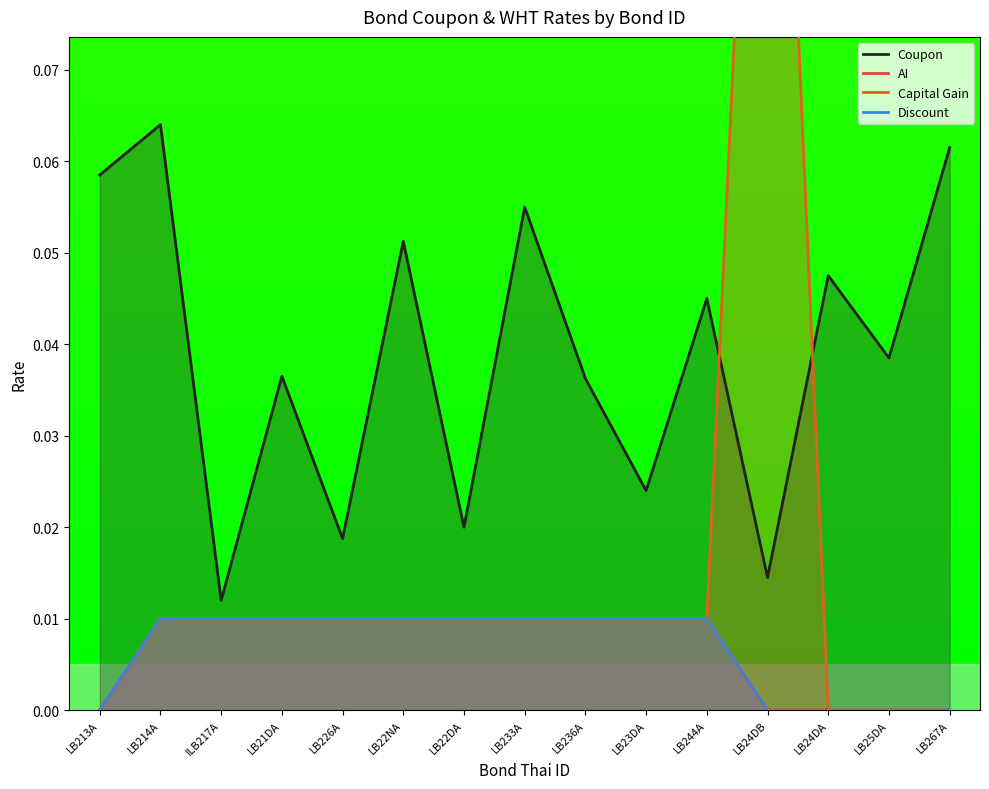

What is the difference between the maximum and second lowest values in the Capital Gain series?

0.1